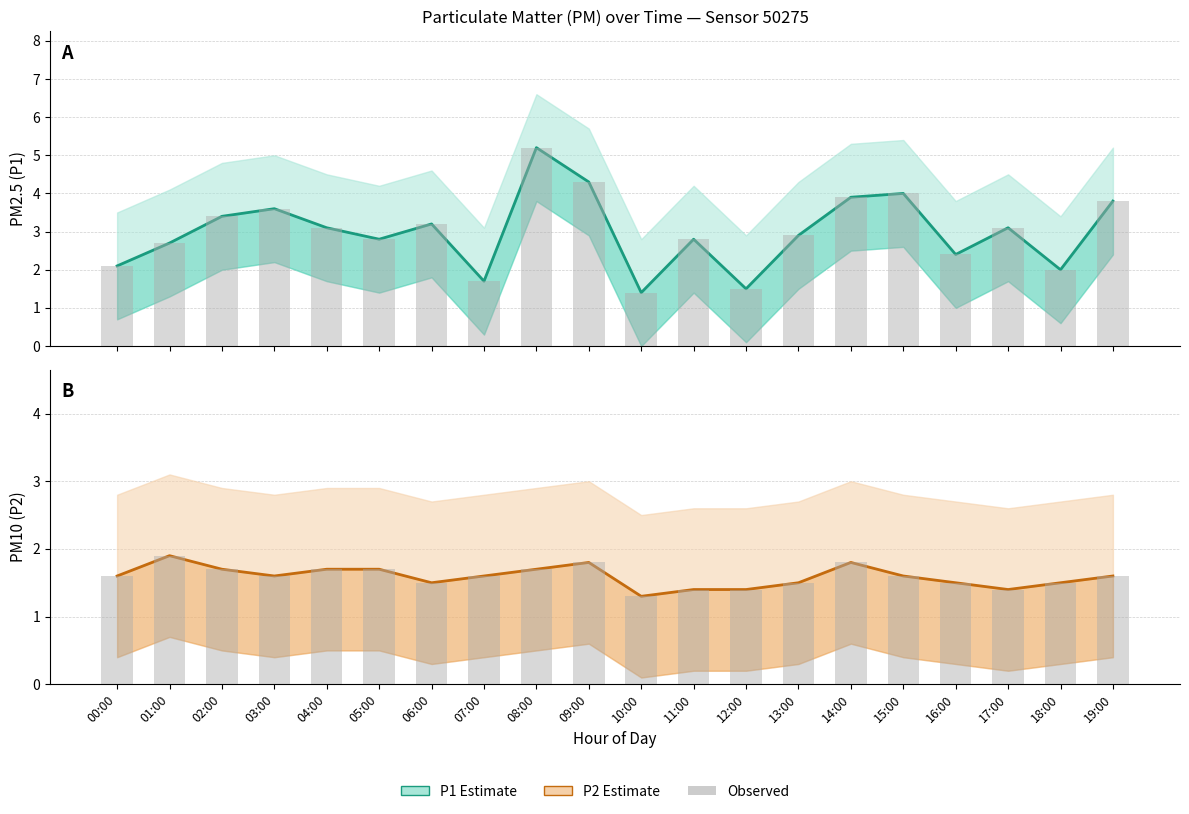

Reading right to left, what are all the values shown in this chart?

P1 (estimate): 19:00=3.8	18:00=2.0	17:00=3.1	16:00=2.4	15:00=4.0	14:00=3.9	13:00=2.9	12:00=1.5	11:00=2.8	10:00=1.4	09:00=4.3	08:00=5.2	07:00=1.7	06:00=3.2	05:00=2.8	04:00=3.1	03:00=3.6	02:00=3.4	01:00=2.7	00:00=2.1
P1 observed: 19:00=3.8	18:00=2.0	17:00=3.1	16:00=2.4	15:00=4.0	14:00=3.9	13:00=2.9	12:00=1.5	11:00=2.8	10:00=1.4	09:00=4.3	08:00=5.2	07:00=1.7	06:00=3.2	05:00=2.8	04:00=3.1	03:00=3.6	02:00=3.4	01:00=2.7	00:00=2.1
P2 (estimate): 19:00=1.6	18:00=1.5	17:00=1.4	16:00=1.5	15:00=1.6	14:00=1.8	13:00=1.5	12:00=1.4	11:00=1.4	10:00=1.3	09:00=1.8	08:00=1.7	07:00=1.6	06:00=1.5	05:00=1.7	04:00=1.7	03:00=1.6	02:00=1.7	01:00=1.9	00:00=1.6
P2 observed: 19:00=1.6	18:00=1.5	17:00=1.4	16:00=1.5	15:00=1.6	14:00=1.8	13:00=1.5	12:00=1.4	11:00=1.4	10:00=1.3	09:00=1.8	08:00=1.7	07:00=1.6	06:00=1.5	05:00=1.7	04:00=1.7	03:00=1.6	02:00=1.7	01:00=1.9	00:00=1.6